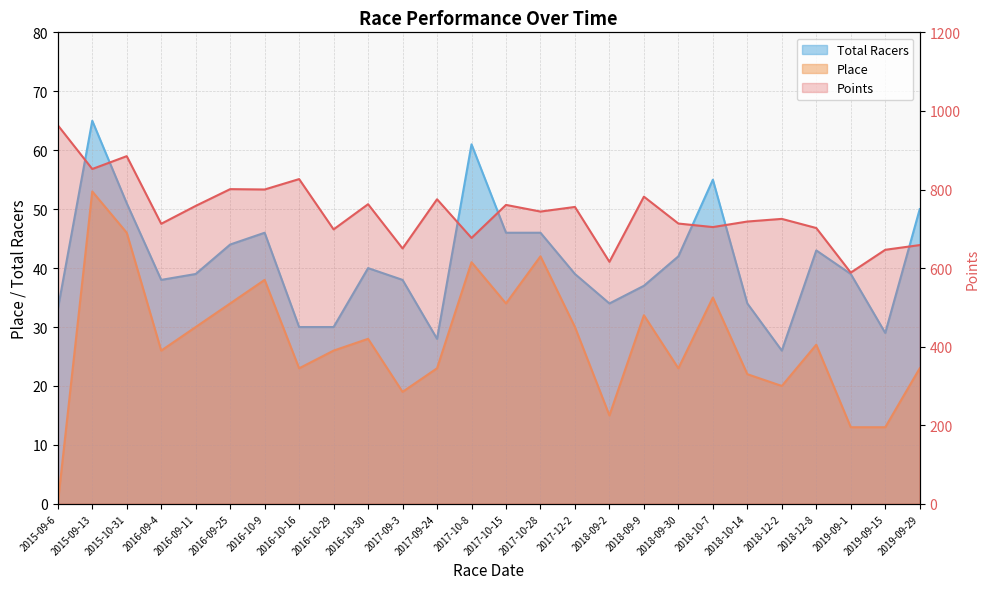

Is the value of Points at 2018-12-2 greater than the value of Place at 2018-09-30?

Yes